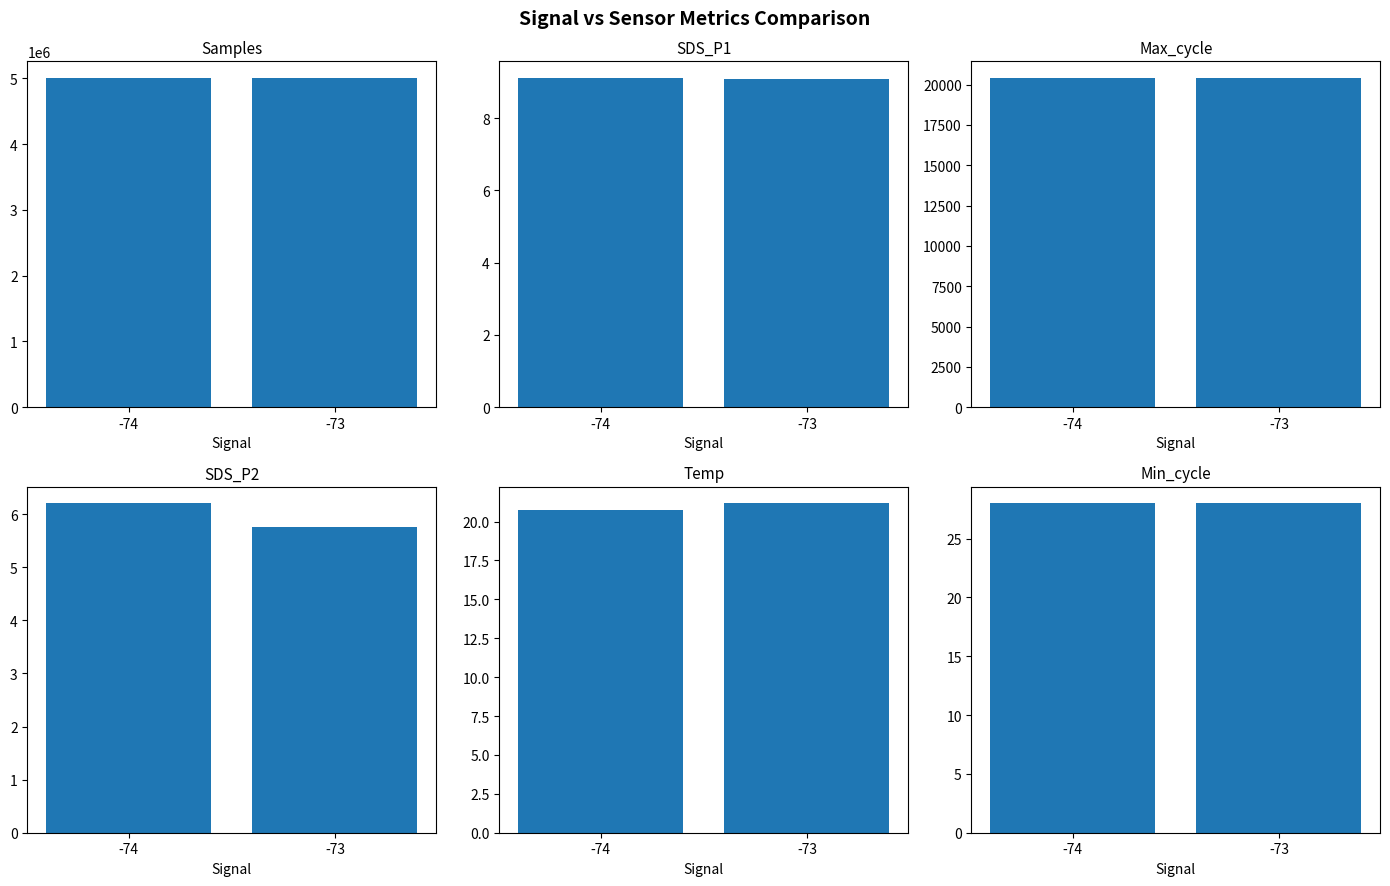

The Samples series shows 5006954.4 at -73. True or false?

True